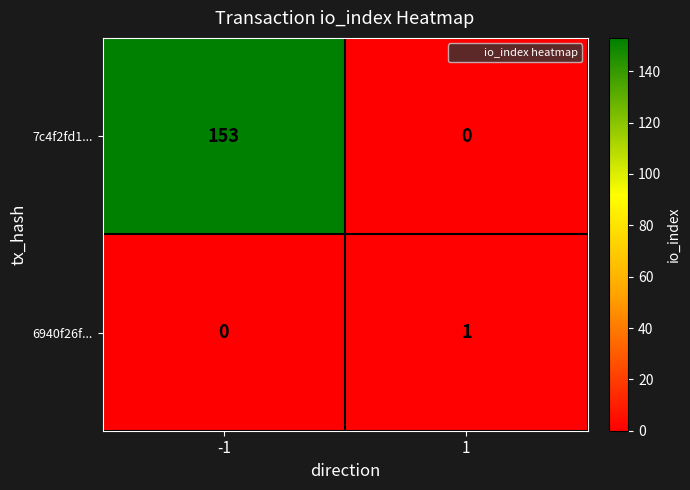

The 7c4f2fd1... series shows 153 at -1. True or false?

True